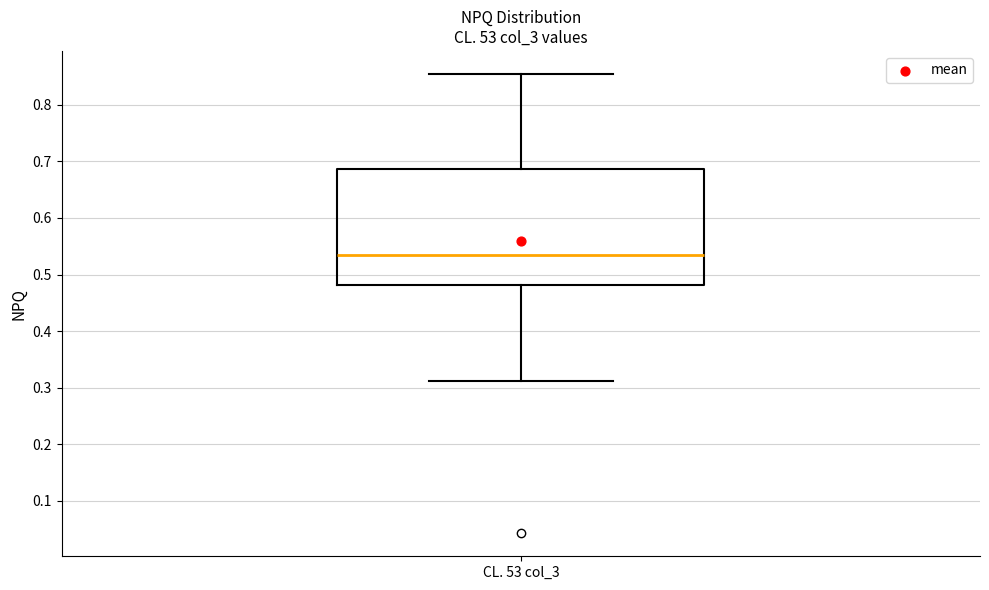

Transcribe this box plot: give where the median line is, the range the box spans, and where the two whiskers end, as read against the y-axis. The values are not printed on the chart, so give them approximately, as read against the axis.

median 0.53, box 0.48 to 0.69, whiskers 0.31 to 0.86